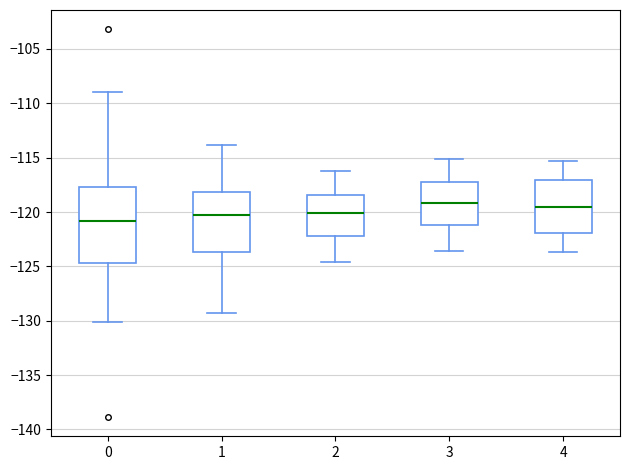

Reading left to right, transcribe this box plot: for each box, give where its median line is, the range the box spans, and where its two whiskers end, as read against the y-axis. The values are not printed on the chart, so give them approximately, as read against the axis.

0: median -121.0, box -124.5 to -117.5, whiskers -130.0 to -109.0
1: median -120.5, box -123.5 to -118.0, whiskers -129.5 to -114.0
2: median -120.0, box -122.0 to -118.5, whiskers -124.5 to -116.0
3: median -119.0, box -121.0 to -117.0, whiskers -123.5 to -115.0
4: median -119.5, box -122.0 to -117.0, whiskers -123.5 to -115.5